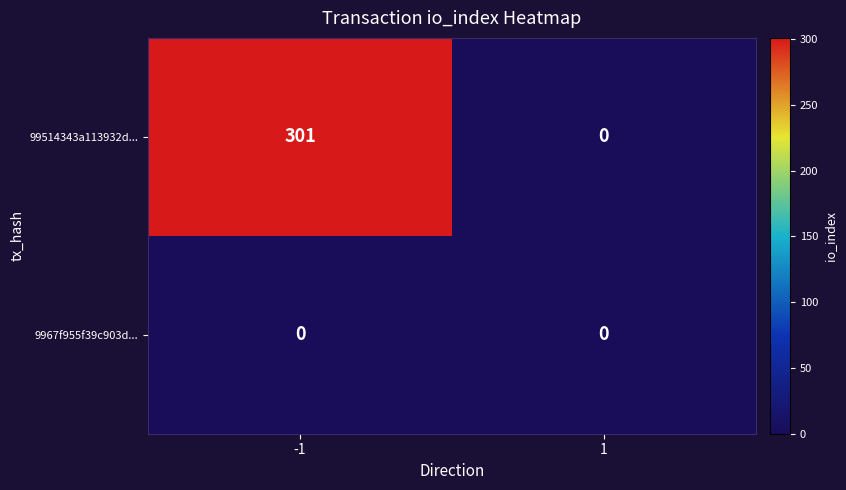

Between -1 and 1, which series saw the biggest shift?

99514343a113932d...